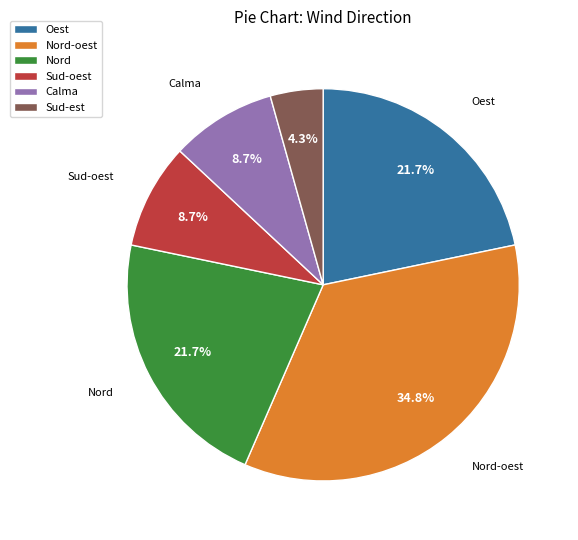

Is there a majority slice in this chart?

No